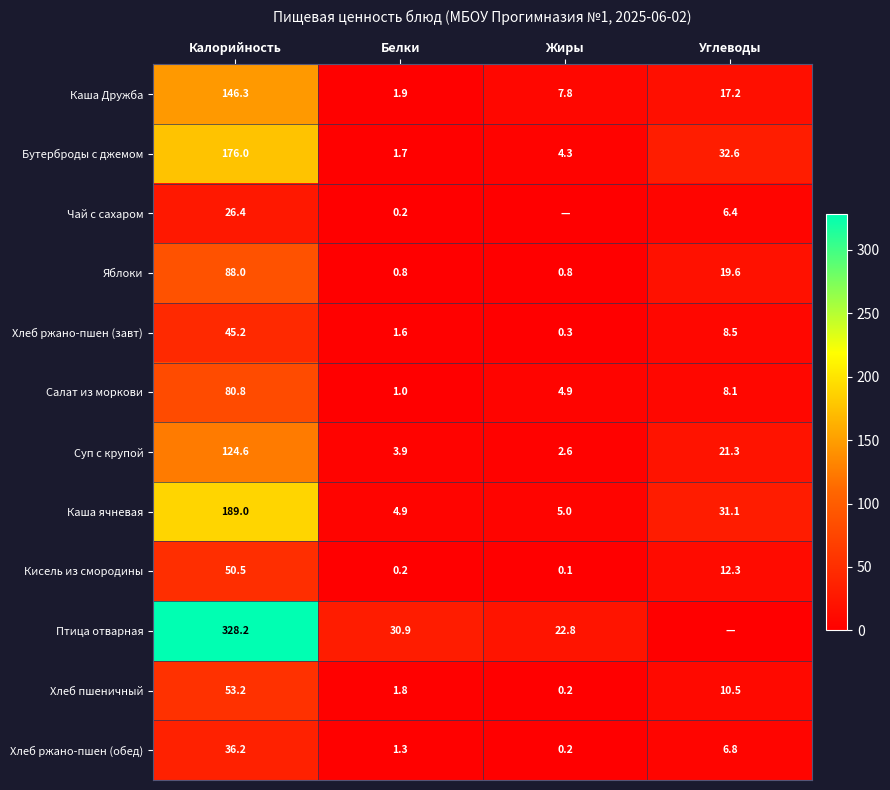

What is the difference between the Хлеб ржано-пшен (завт) values at Белки and Калорийность?

43.6